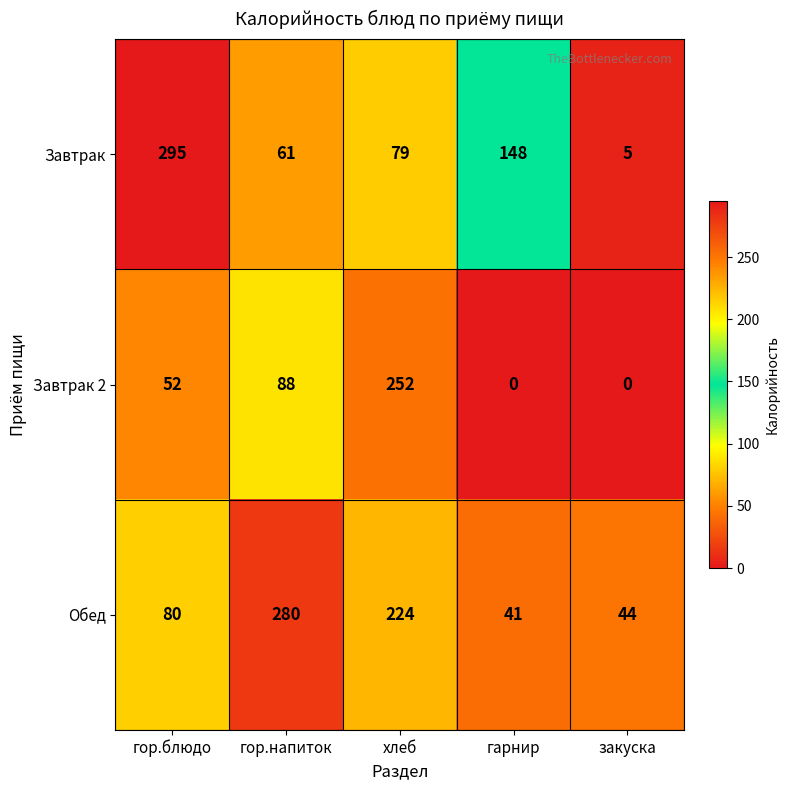

The value of Завтрак 2 at закуска is -78. True or false?

False